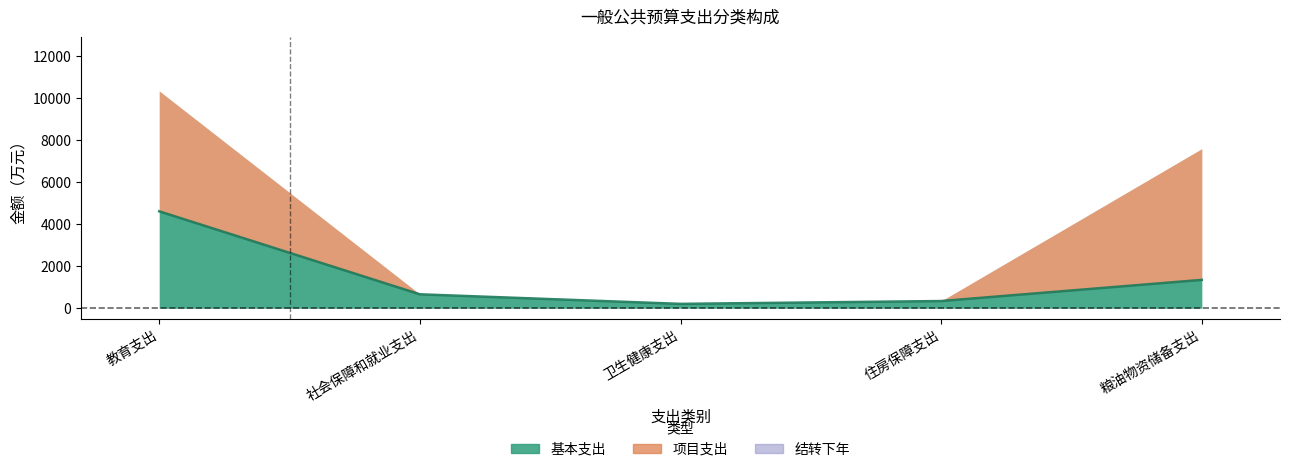

What is the approximate value of 基本支出 at 卫生健康支出?

207.9